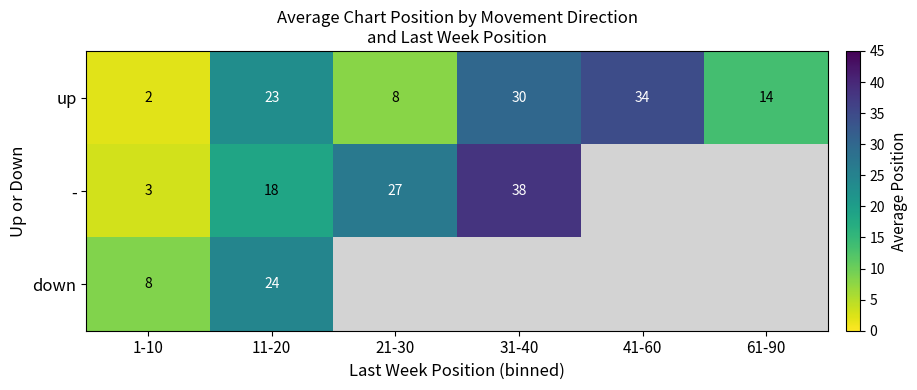

Which category has the highest value across all series?

31-40